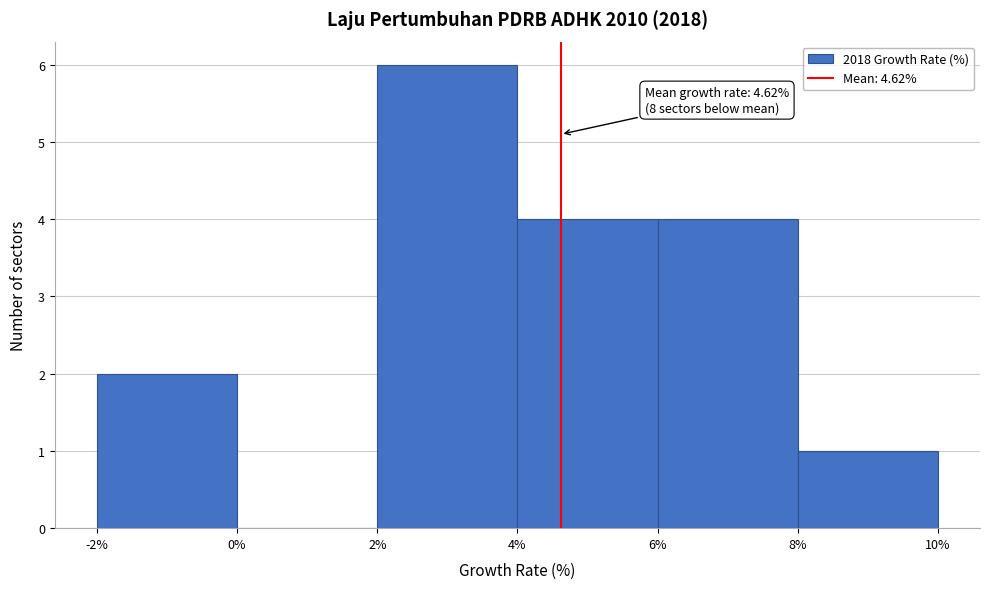

Which range on the x-axis has the tallest bar?

2% to 4%